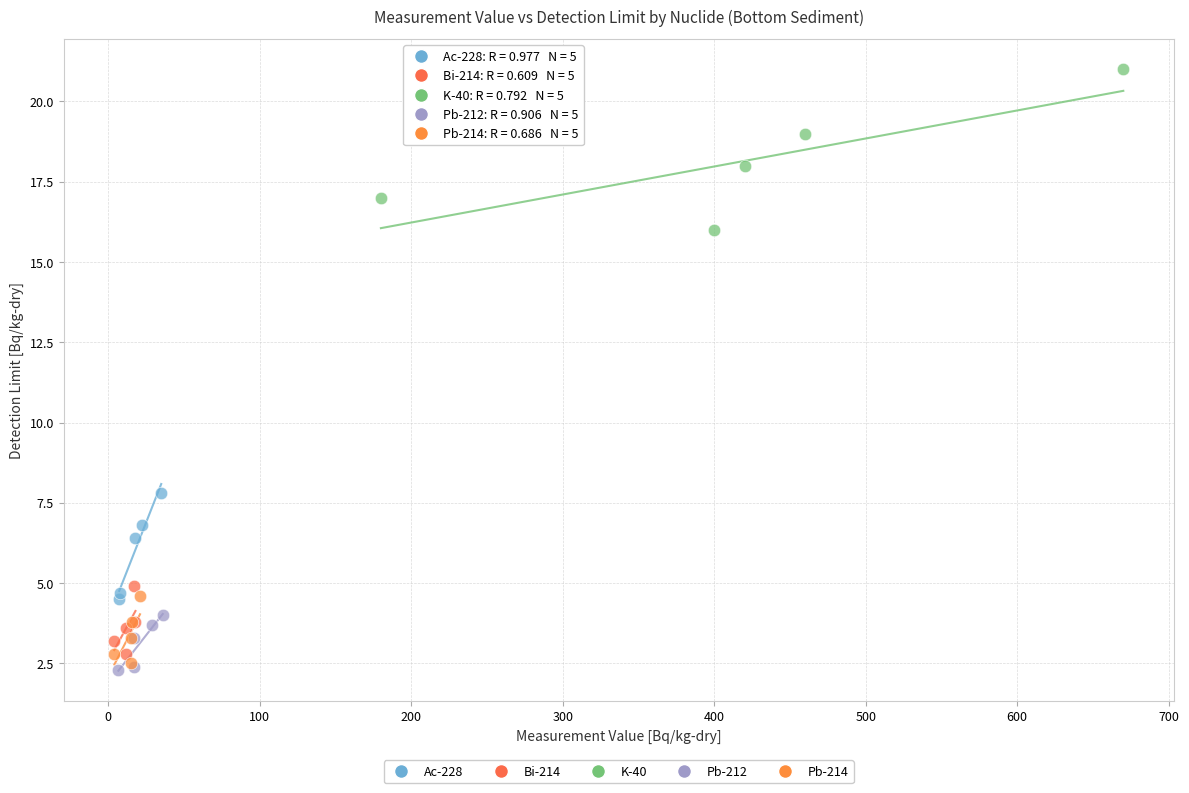

What are all the series names shown in the legend?

Ac-228, Bi-214, K-40, Pb-212, Pb-214